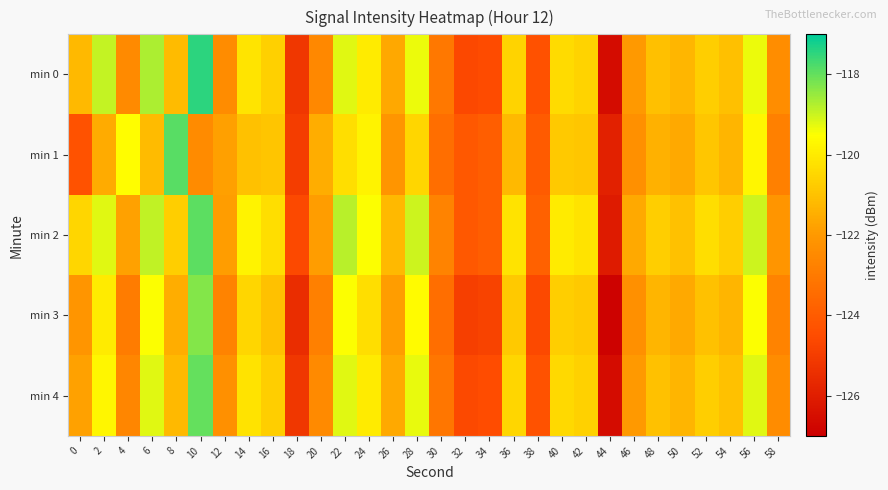

Which category has the lowest value across all series?

44